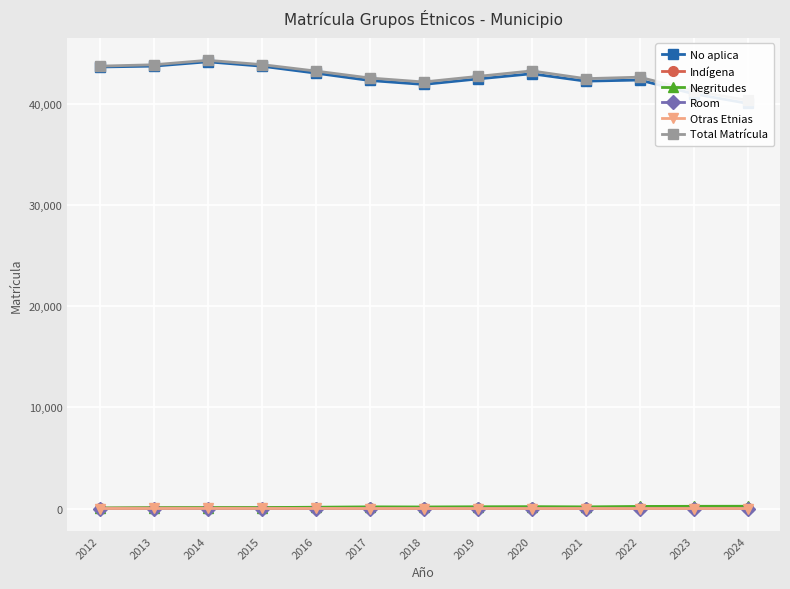

What is the value of the Total Matrícula point at the 12th from the left?

41313